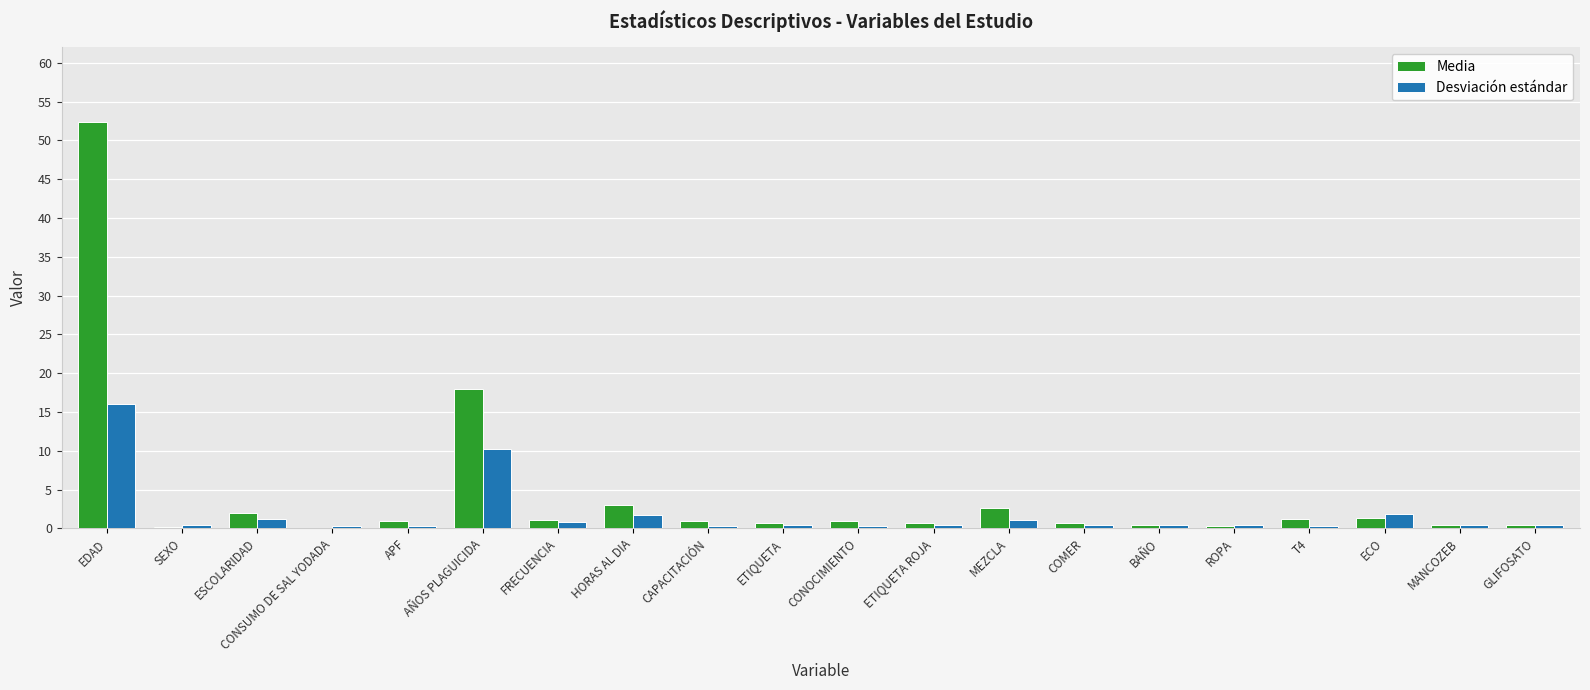

How many distinct data groups are displayed?

2